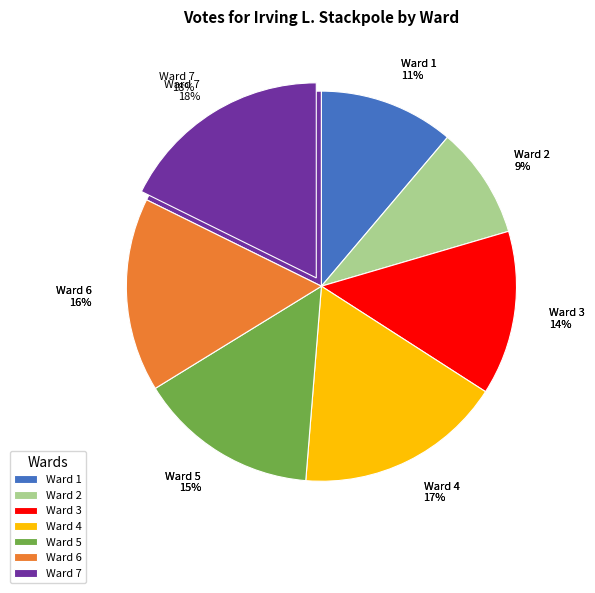

Is it true that Ward 5 is 27% of the pie?

False